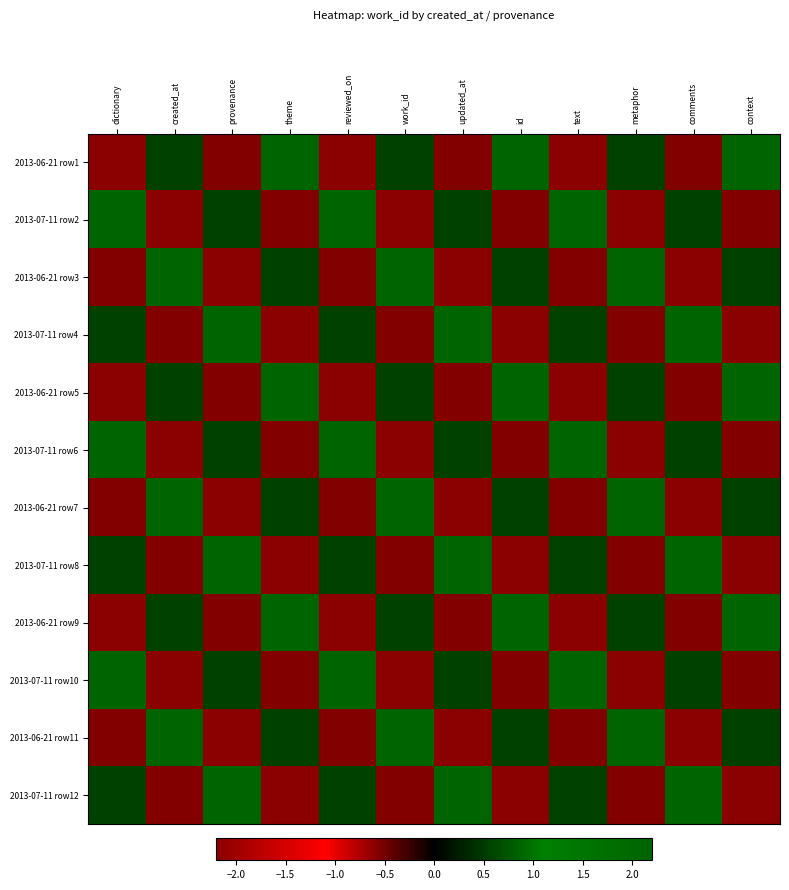

Reading left to right, what are all the values shown in this chart?

2013-06-21 row1: dictionary=-2.2	created_at=0.6	provenance=-0.6	theme=2.2	reviewed_on=-2.2	work_id=0.6	updated_at=-0.6	id=2.2	text=-2.2	metaphor=0.6	comments=-0.6	context=2.2
2013-07-11 row2: dictionary=2.2	created_at=-2.2	provenance=0.6	theme=-0.6	reviewed_on=2.2	work_id=-2.2	updated_at=0.6	id=-0.6	text=2.2	metaphor=-2.2	comments=0.6	context=-0.6
2013-06-21 row3: dictionary=-0.6	created_at=2.2	provenance=-2.2	theme=0.6	reviewed_on=-0.6	work_id=2.2	updated_at=-2.2	id=0.6	text=-0.6	metaphor=2.2	comments=-2.2	context=0.6
2013-07-11 row4: dictionary=0.6	created_at=-0.6	provenance=2.2	theme=-2.2	reviewed_on=0.6	work_id=-0.6	updated_at=2.2	id=-2.2	text=0.6	metaphor=-0.6	comments=2.2	context=-2.2
2013-06-21 row5: dictionary=-2.2	created_at=0.6	provenance=-0.6	theme=2.2	reviewed_on=-2.2	work_id=0.6	updated_at=-0.6	id=2.2	text=-2.2	metaphor=0.6	comments=-0.6	context=2.2
2013-07-11 row6: dictionary=2.2	created_at=-2.2	provenance=0.6	theme=-0.6	reviewed_on=2.2	work_id=-2.2	updated_at=0.6	id=-0.6	text=2.2	metaphor=-2.2	comments=0.6	context=-0.6
2013-06-21 row7: dictionary=-0.6	created_at=2.2	provenance=-2.2	theme=0.6	reviewed_on=-0.6	work_id=2.2	updated_at=-2.2	id=0.6	text=-0.6	metaphor=2.2	comments=-2.2	context=0.6
2013-07-11 row8: dictionary=0.6	created_at=-0.6	provenance=2.2	theme=-2.2	reviewed_on=0.6	work_id=-0.6	updated_at=2.2	id=-2.2	text=0.6	metaphor=-0.6	comments=2.2	context=-2.2
2013-06-21 row9: dictionary=-2.2	created_at=0.6	provenance=-0.6	theme=2.2	reviewed_on=-2.2	work_id=0.6	updated_at=-0.6	id=2.2	text=-2.2	metaphor=0.6	comments=-0.6	context=2.2
2013-07-11 row10: dictionary=2.2	created_at=-2.2	provenance=0.6	theme=-0.6	reviewed_on=2.2	work_id=-2.2	updated_at=0.6	id=-0.6	text=2.2	metaphor=-2.2	comments=0.6	context=-0.6
2013-06-21 row11: dictionary=-0.6	created_at=2.2	provenance=-2.2	theme=0.6	reviewed_on=-0.6	work_id=2.2	updated_at=-2.2	id=0.6	text=-0.6	metaphor=2.2	comments=-2.2	context=0.6
2013-07-11 row12: dictionary=0.6	created_at=-0.6	provenance=2.2	theme=-2.2	reviewed_on=0.6	work_id=-0.6	updated_at=2.2	id=-2.2	text=0.6	metaphor=-0.6	comments=2.2	context=-2.2